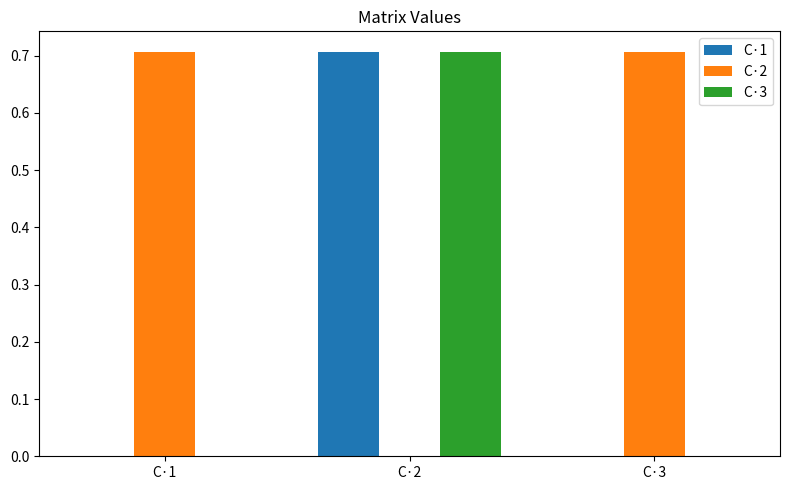

What is the greatest value displayed?

0.7